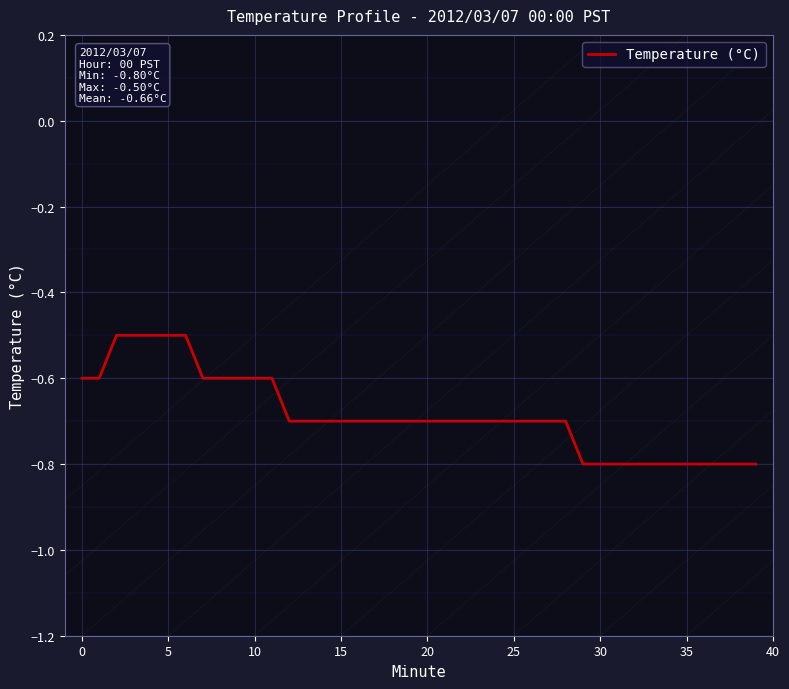

What is the difference between the maximum and minimum values?

0.3